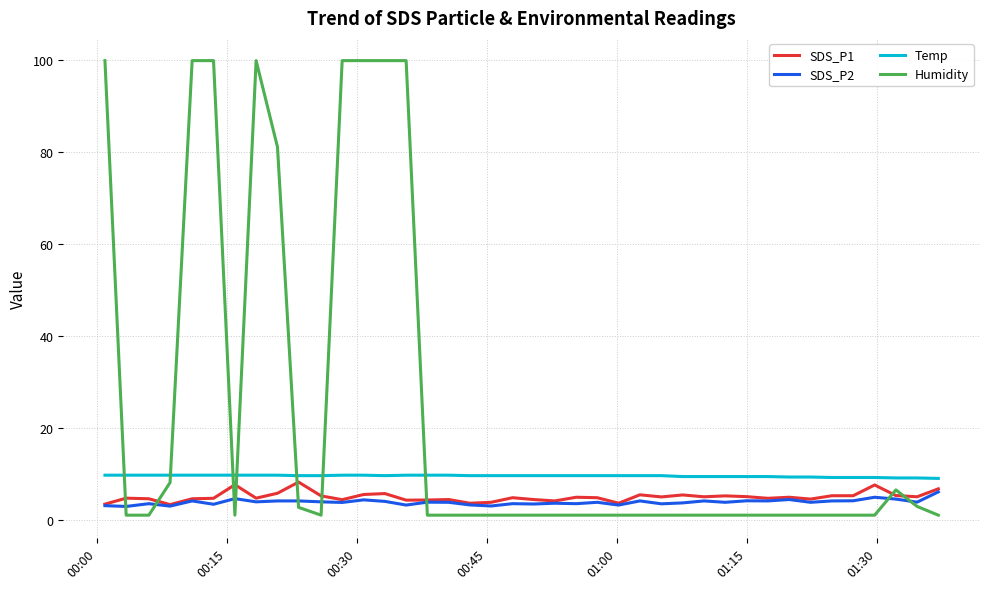

Which series has the largest total across all categories?

Humidity